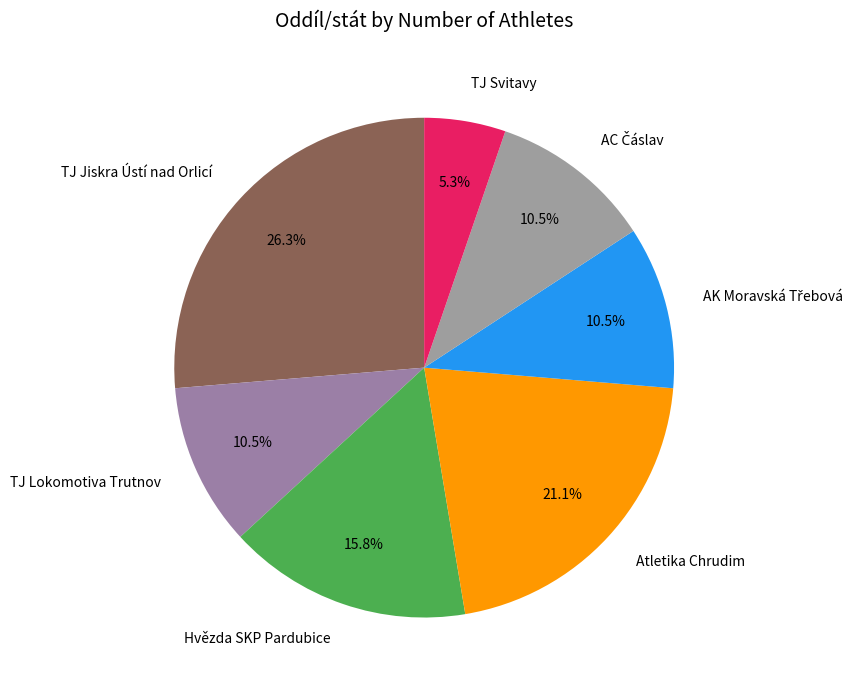

What percentage is NOT represented by Hvězda SKP Pardubice?

84.2%